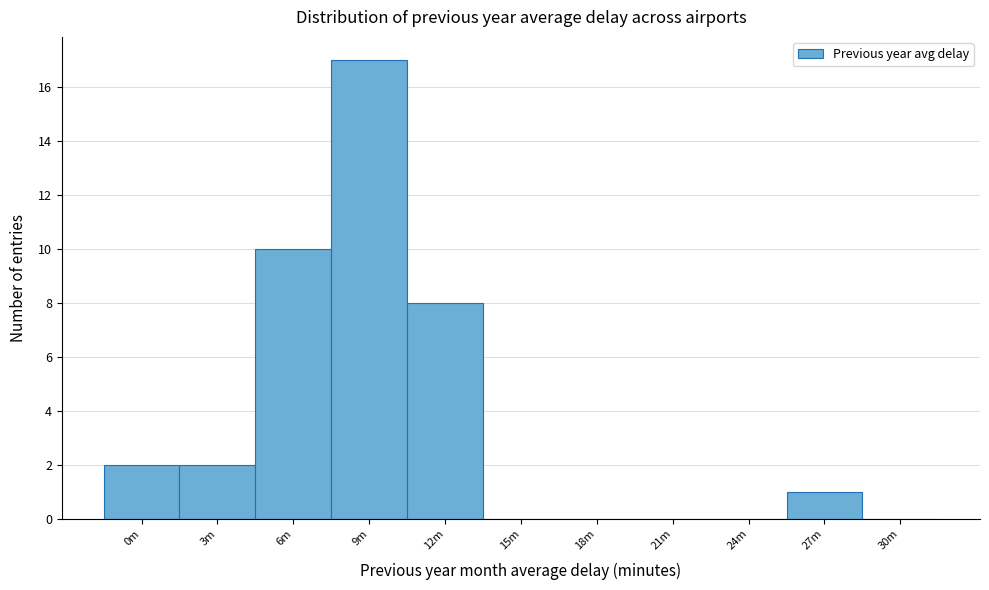

Reading left to right, list all the values displayed in this chart.

0m=2	3m=2	6m=10	9m=17	12m=8	15m=0	18m=0	21m=0	24m=0	27m=1	30m=0